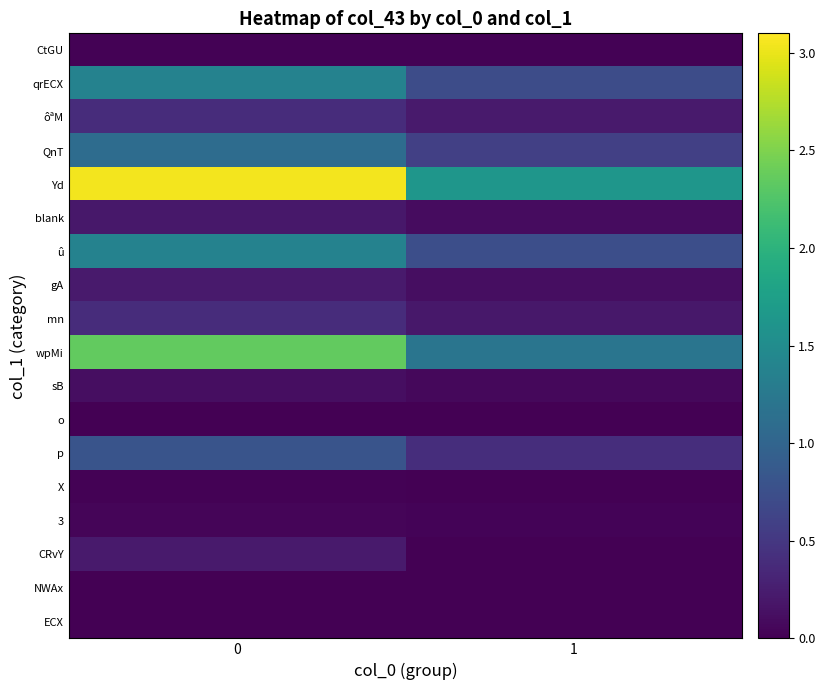

Which has a higher value, 1 or 0?

1